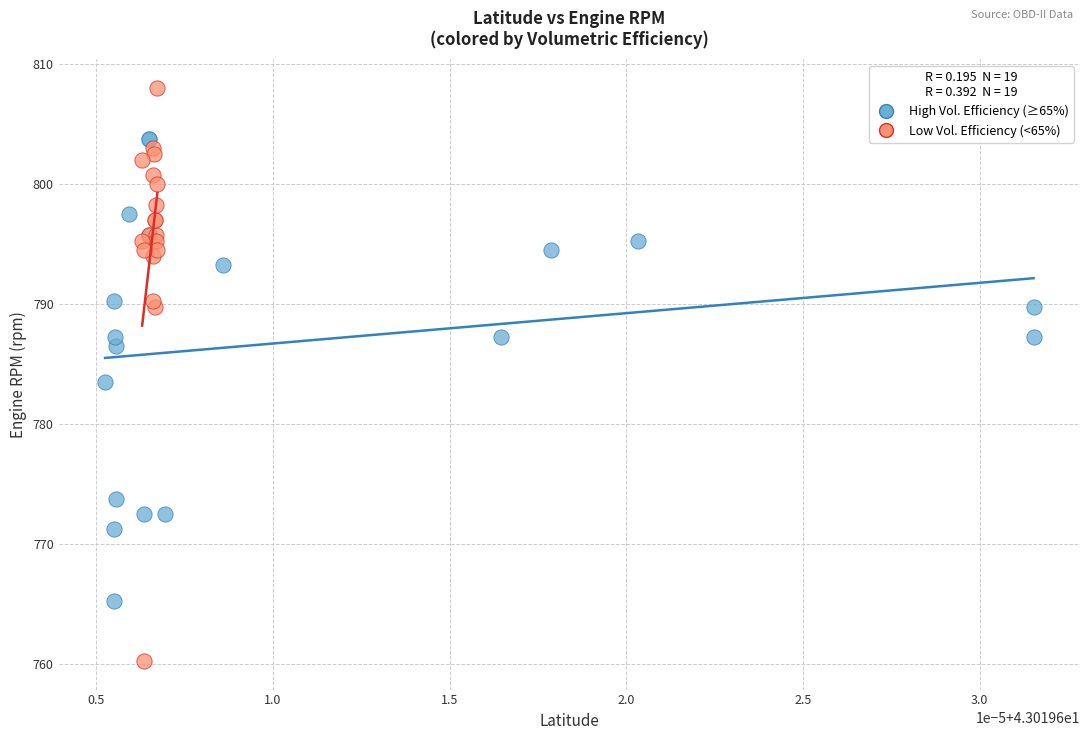

Which series reaches the maximum Y coordinate?

Low Vol. Efficiency (<65%)